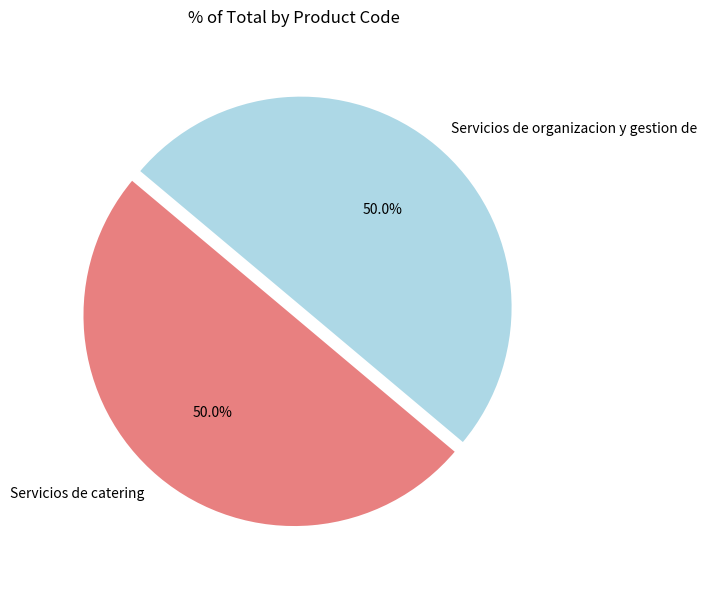

What is the ratio of the value at Servicios de organizacion y gestion de to the value at Servicios de catering?

1.0